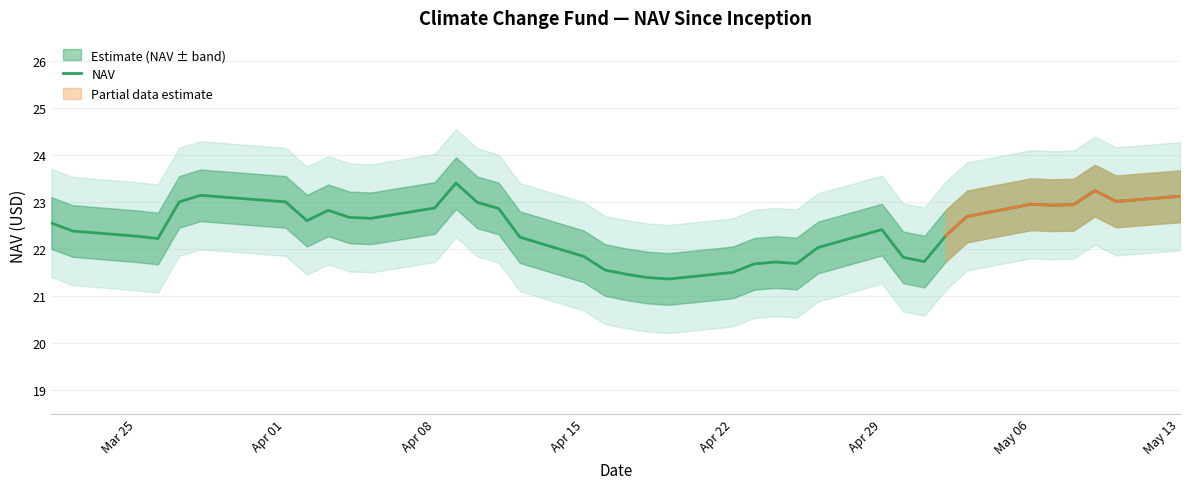

How many data points are less than 22?

11